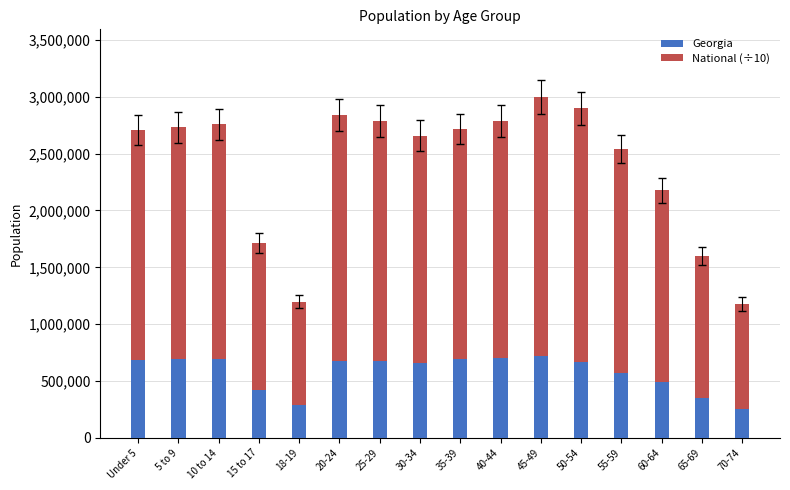

What is the total value across all series at 60-64?

2176798.4